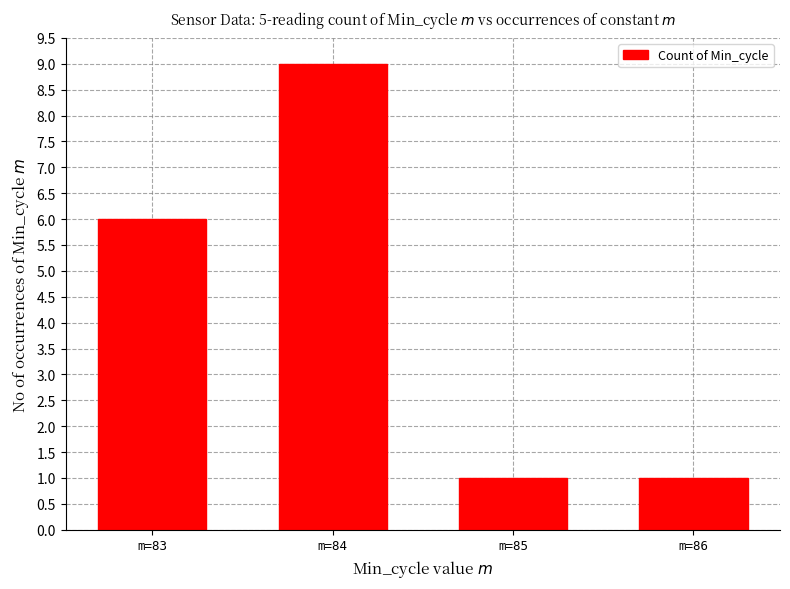

How many bars are there in total?

4